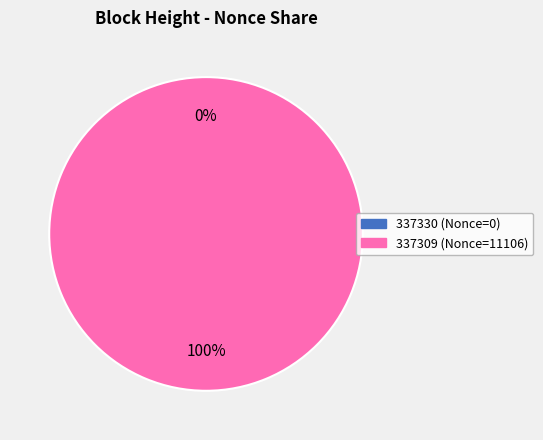

What portion of the pie excludes 337330?

100.0%